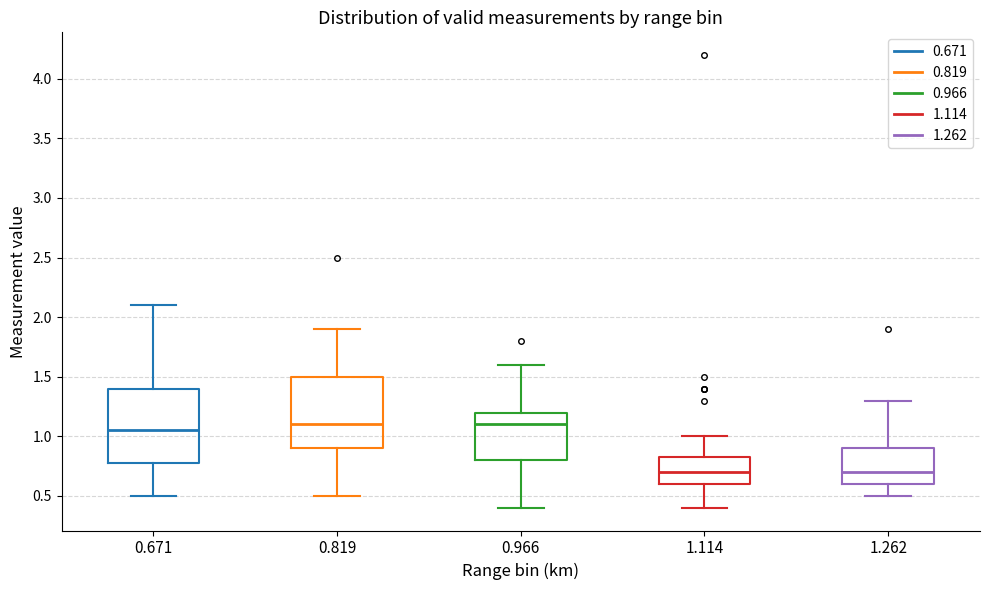

Reading left to right, transcribe this box plot: for each box, give where its median line is, the range the box spans, and where its two whiskers end, as read against the y-axis. The values are not printed on the chart, so give them approximately, as read against the axis.

0.671: median 1.05, box 0.80 to 1.40, whiskers 0.50 to 2.10
0.819: median 1.10, box 0.90 to 1.50, whiskers 0.50 to 1.90
0.966: median 1.10, box 0.80 to 1.20, whiskers 0.40 to 1.60
1.114: median 0.70, box 0.60 to 0.85, whiskers 0.40 to 1.00
1.262: median 0.70, box 0.60 to 0.90, whiskers 0.50 to 1.30